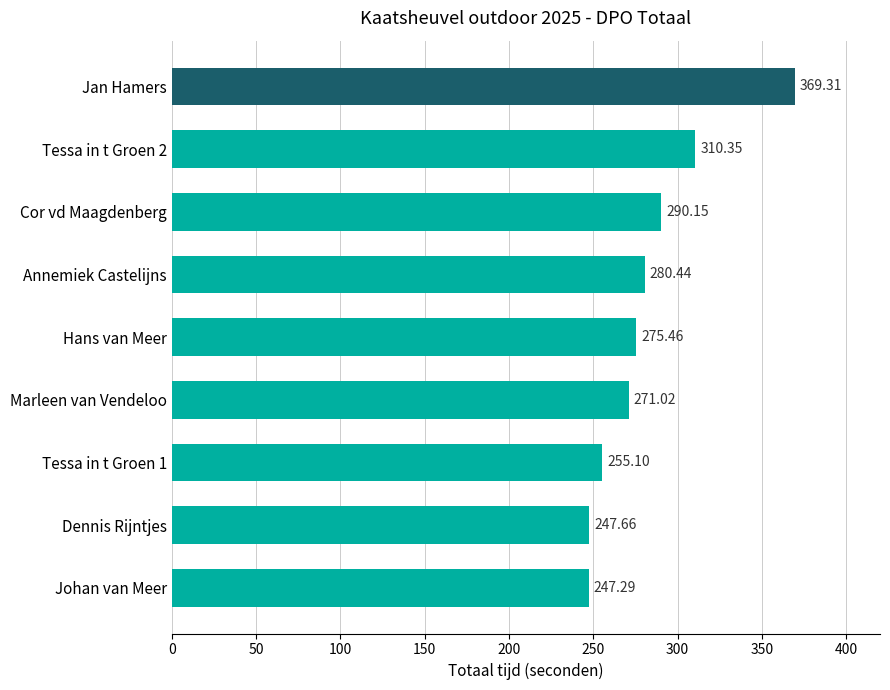

What is the change in value from Marleen van Vendeloo to Jan Hamers?

+98.3